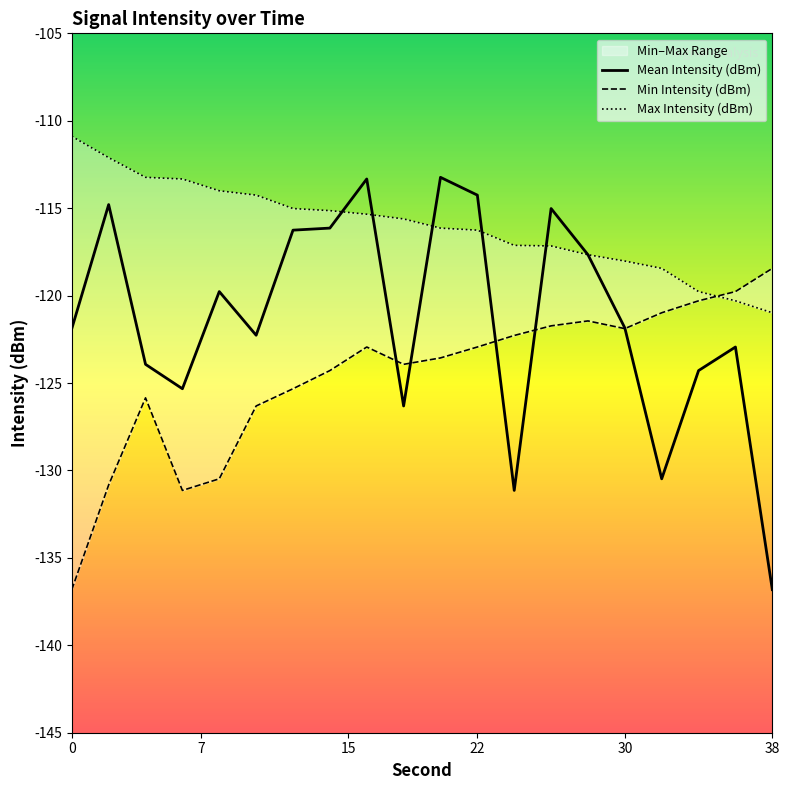

What is the difference between the maximum and minimum values in the Mean Intensity (dBm) series?

23.6